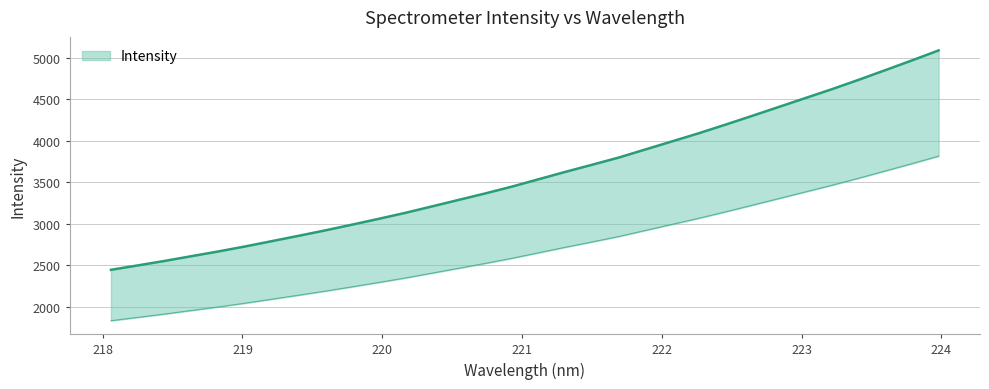

The chart shows a value of 1125.4 at 220.9264. True or false?

False